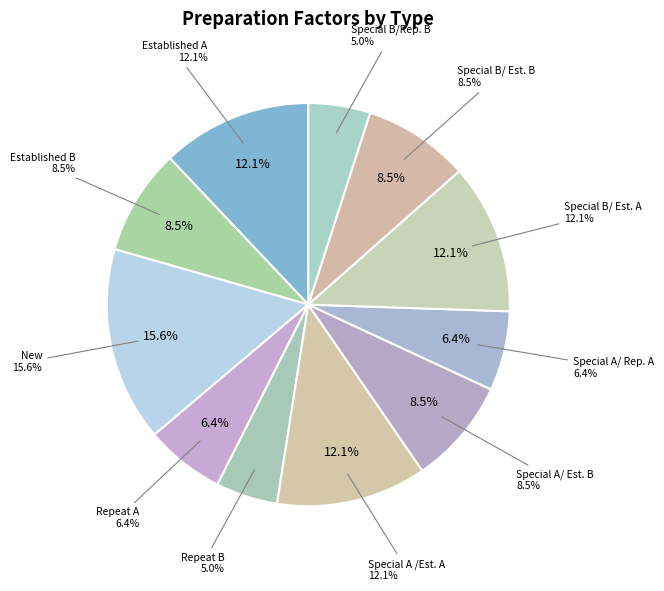

How many segments does this pie chart have?

11